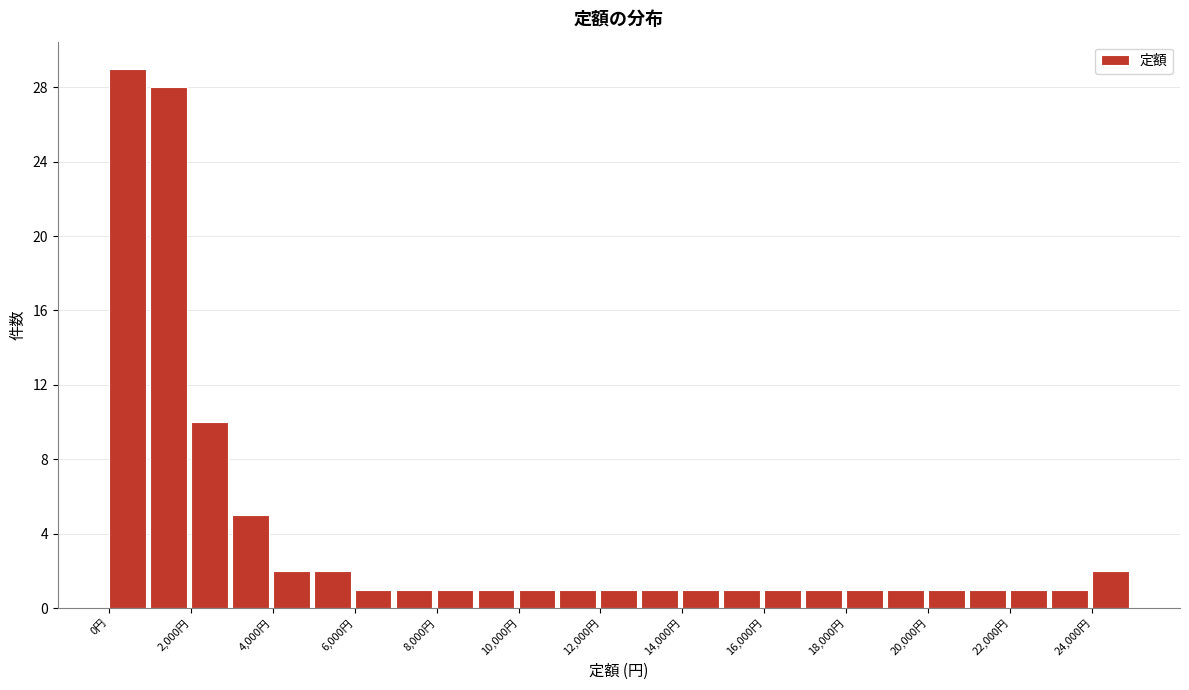

Reading left to right, list every bar in this chart as the range it spans on the x-axis followed by its height. The values are not printed on the chart, so give them approximately, as read against the axis.

0 to 1000: 29
1000 to 2000: 28
2000 to 3000: 10
3000 to 4000: 5
4000 to 5000: 2
5000 to 6000: 2
6000 to 7000: 1
7000 to 8000: 1
8000 to 9000: 1
9000 to 10000: 1
10000 to 11000: 1
11000 to 12000: 1
12000 to 13000: 1
13000 to 14000: 1
14000 to 15000: 1
15000 to 16000: 1
16000 to 17000: 1
17000 to 18000: 1
18000 to 19000: 1
19000 to 20000: 1
20000 to 21000: 1
21000 to 22000: 1
22000 to 23000: 1
23000 to 24000: 1
24000 to 25000: 2